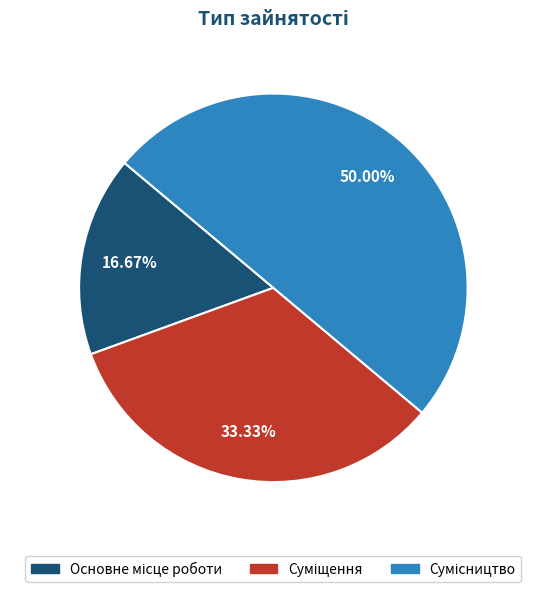

The Сумісництво slice represents 42% of the pie. True or false?

False